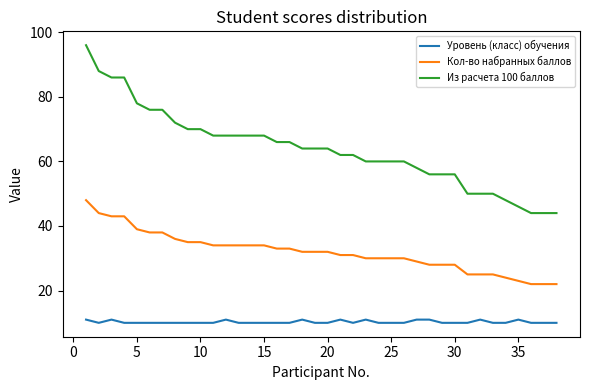

Rank the series by their maximum value, from lowest to highest.

Уровень (класс) обучения, Кол-во набранных баллов, Из расчета 100 баллов